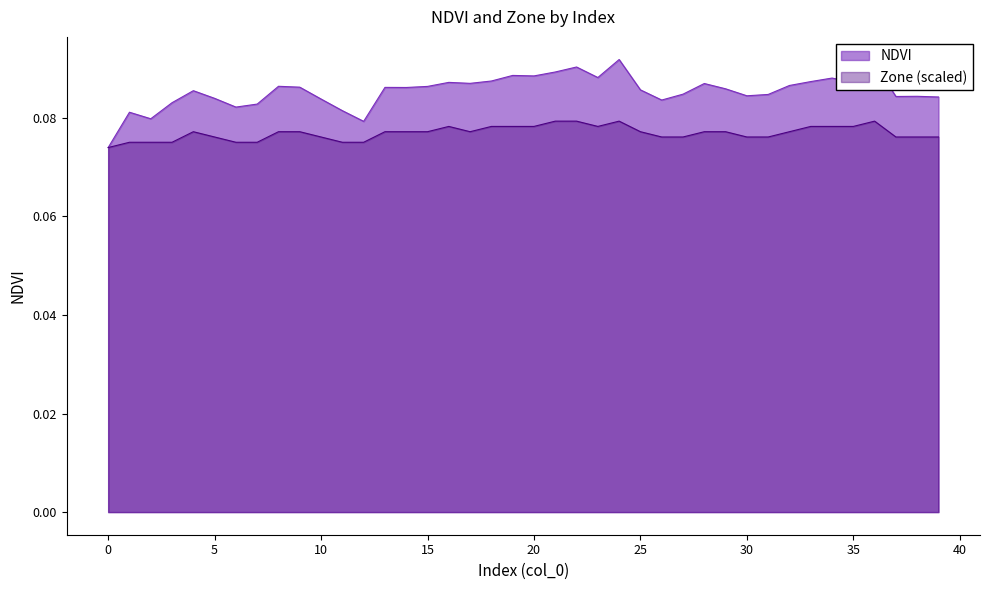

Which series has the largest total across all categories?

NDVI